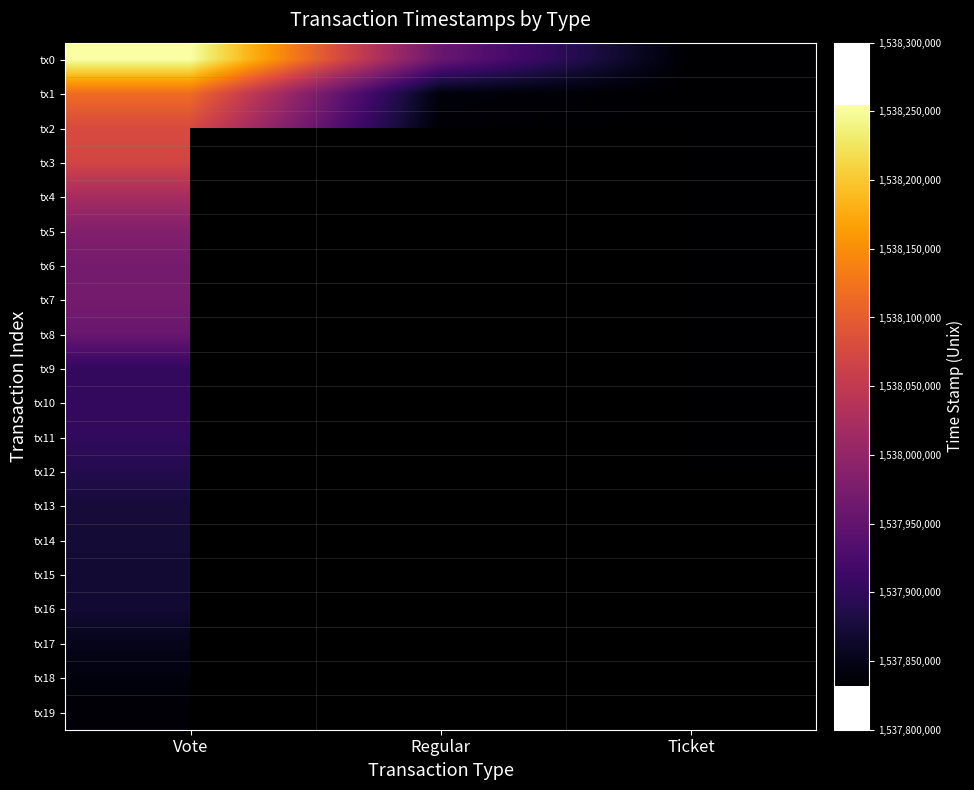

What is the total value across all series at Vote?

30759033342.0